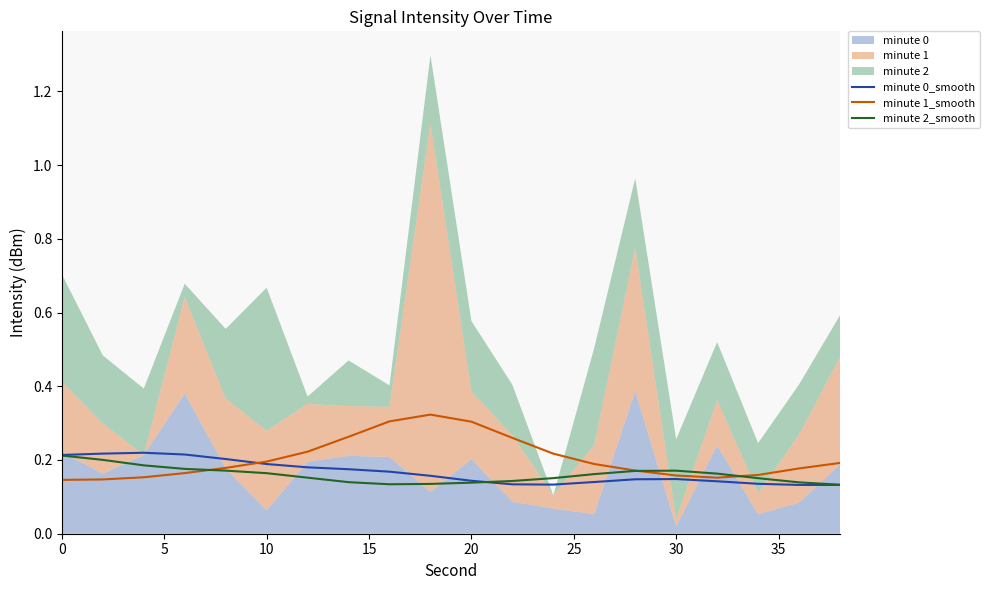

What is the average value of the minute 0_smooth series?

0.2